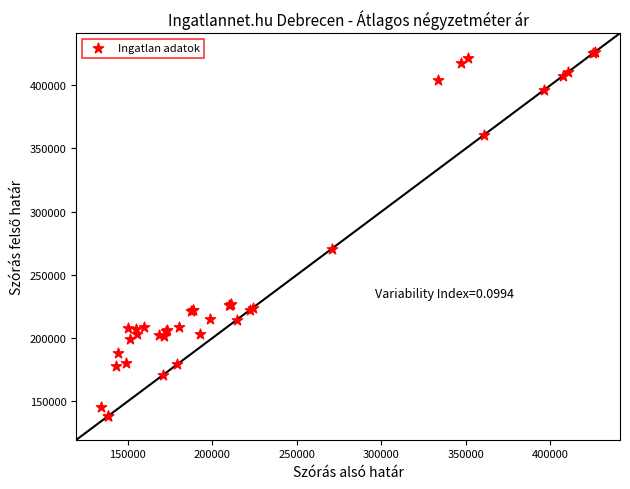

What Y value in the scatter plot is closest to 282388?

270601